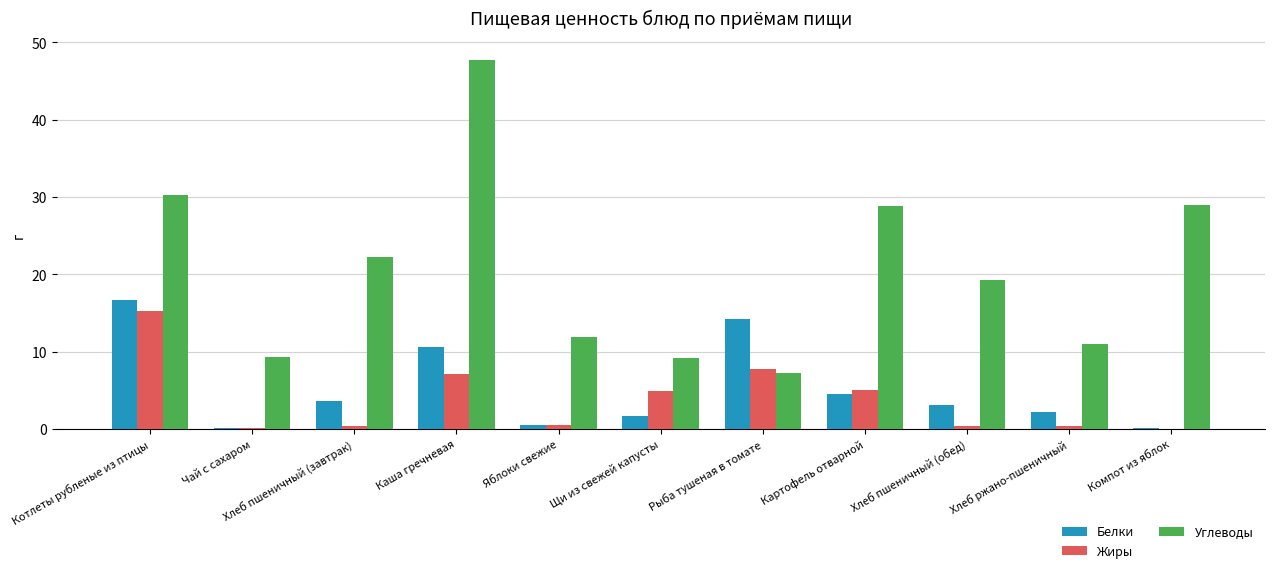

Which series has the largest total across all categories?

Углеводы